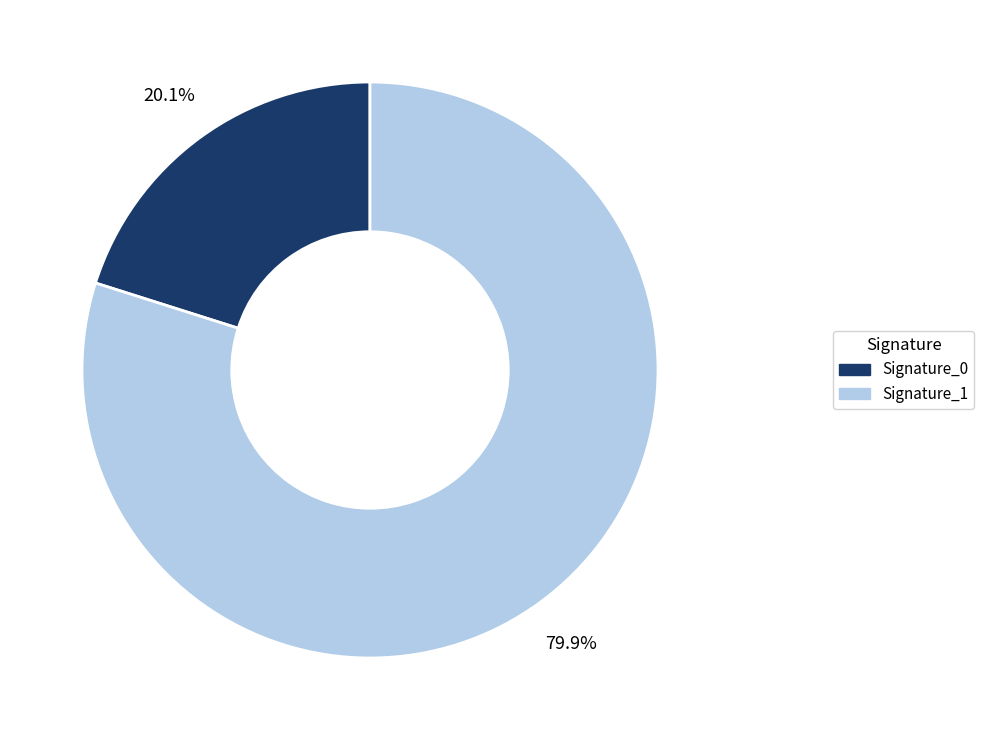

Does any single category account for the majority?

Yes